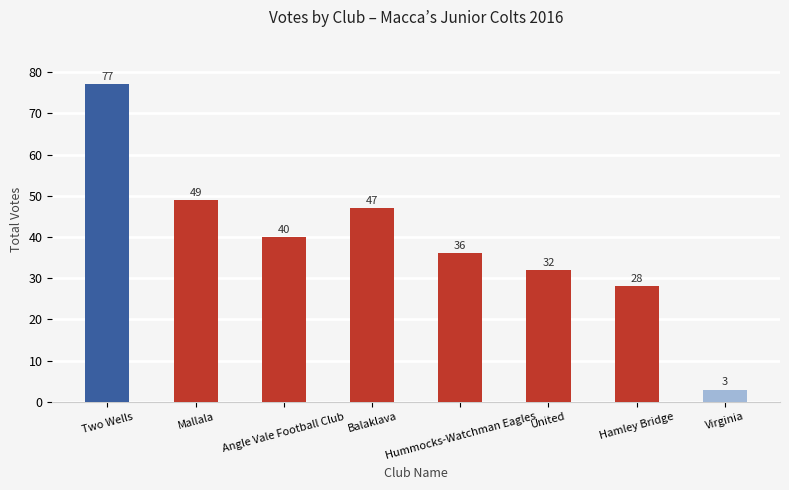

What is the difference between the second highest and second lowest values?

21